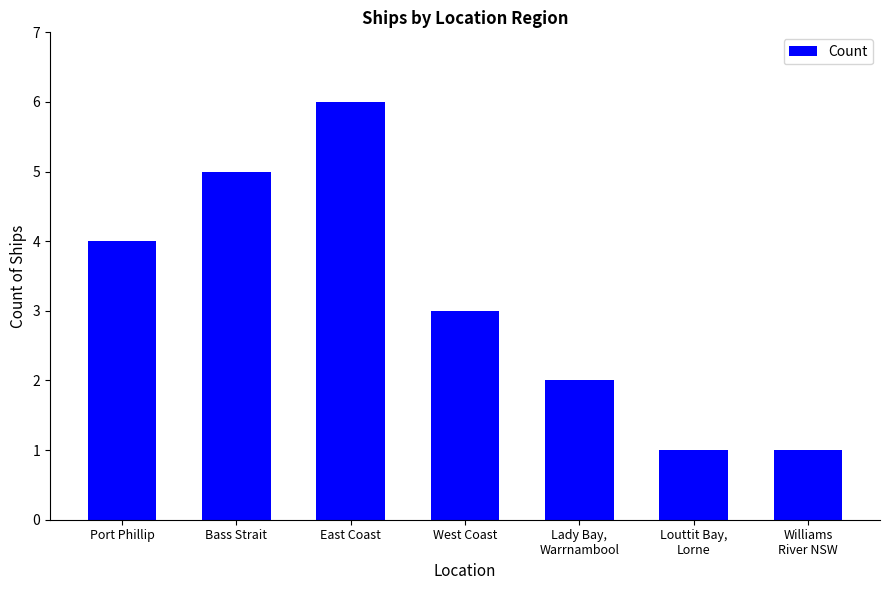

The chart shows a value of 7 at Port Phillip. True or false?

False